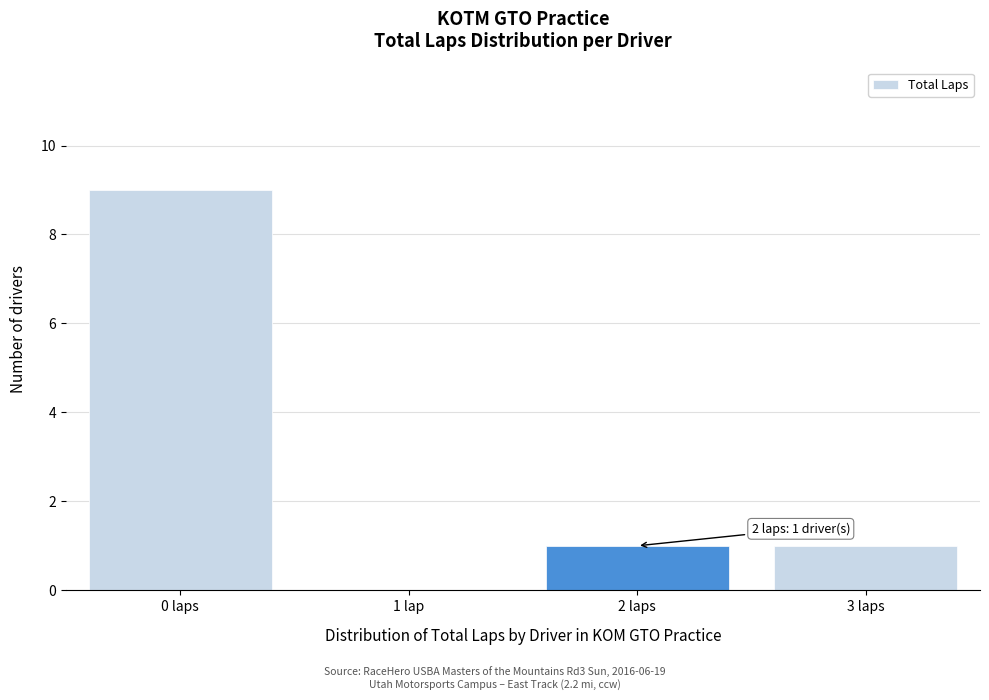

Reading left to right, what are all the values shown in this chart?

0 laps=9	1 lap=0	2 laps=1	3 laps=1